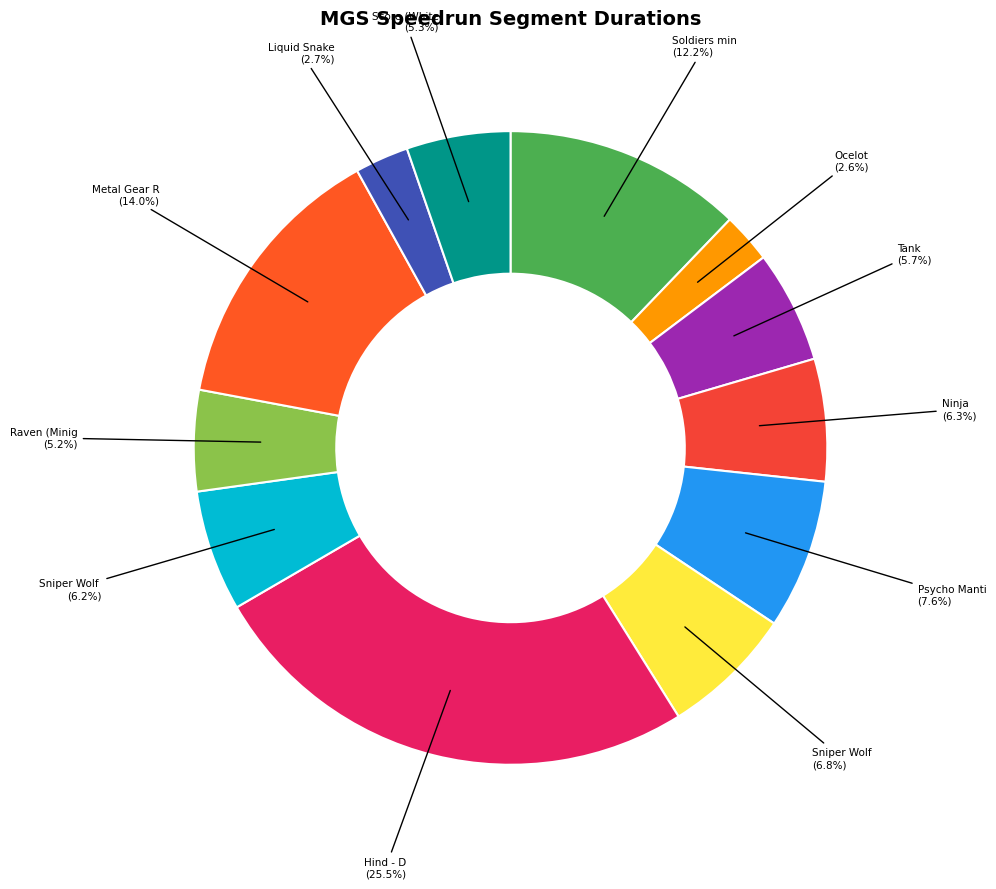

How many segments does this pie chart have?

12